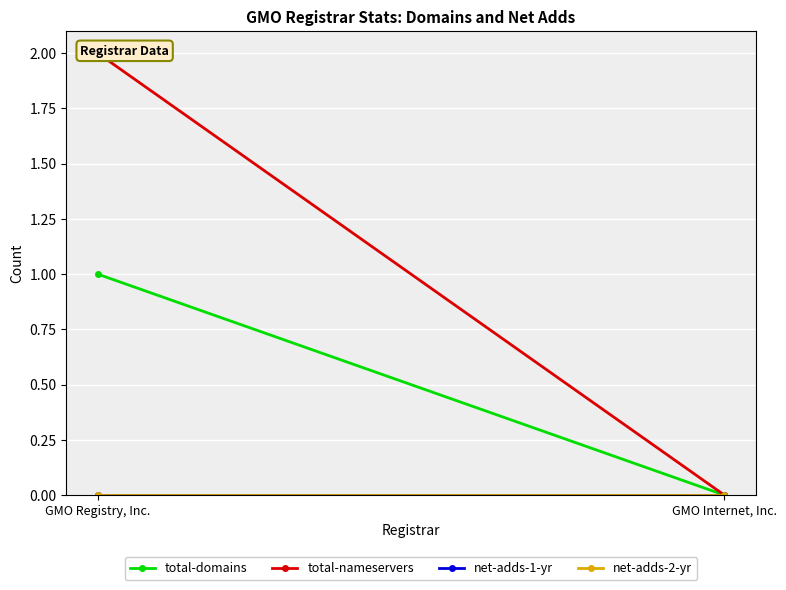

Which has a higher value, GMO Registry, Inc. or GMO Internet, Inc.?

GMO Registry, Inc.